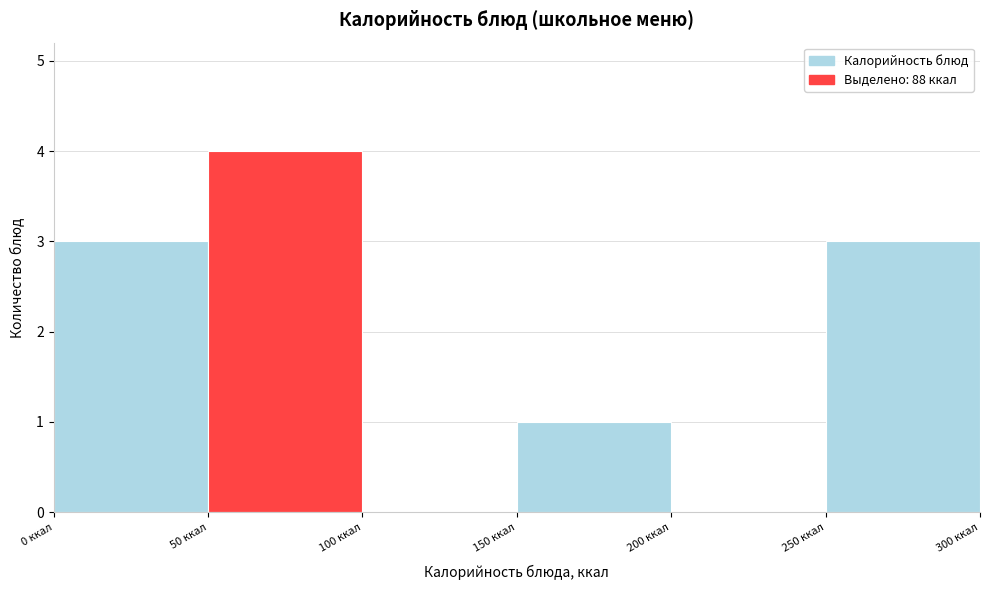

Reading left to right, list every bar in this chart as the range it spans on the x-axis followed by its height. The values are not printed on the chart, so give them approximately, as read against the axis.

0 to 50: 3
50 to 100: 4
100 to 150: 0
150 to 200: 1
200 to 250: 0
250 to 300: 3